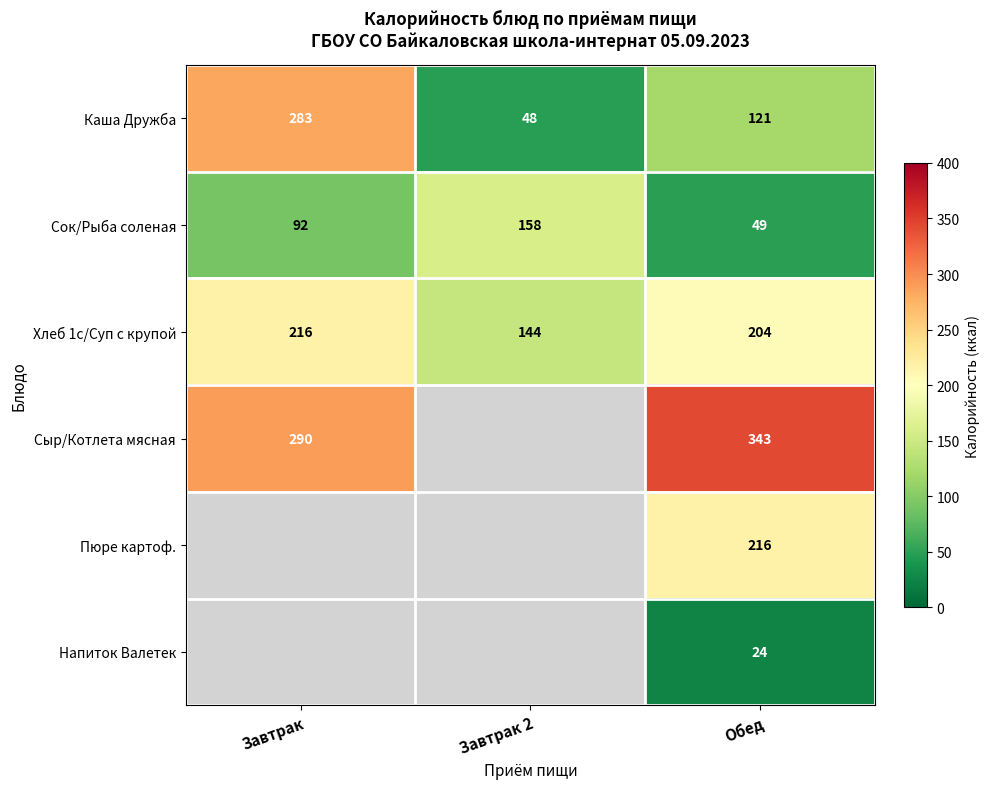

Count the number of categories in the chart.

3